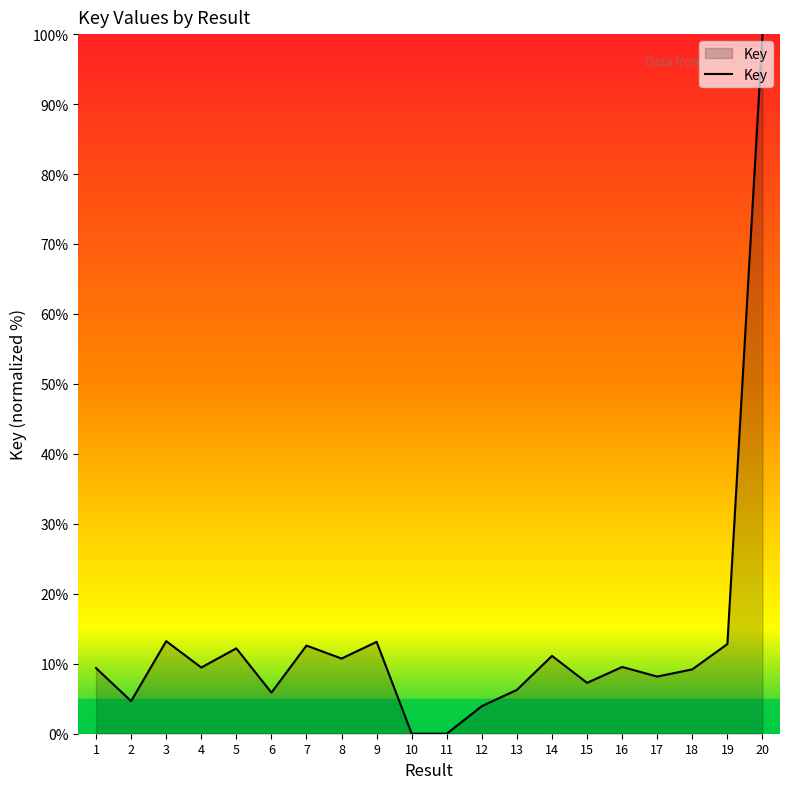

How many interior local peaks (higher than both neighbors) does the data have?

6